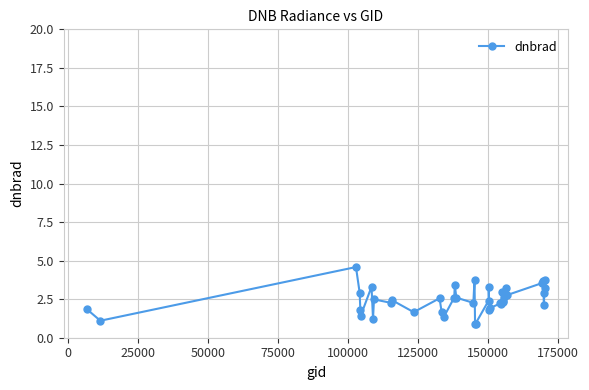

What is the difference between the second highest and minimum values?

2.9